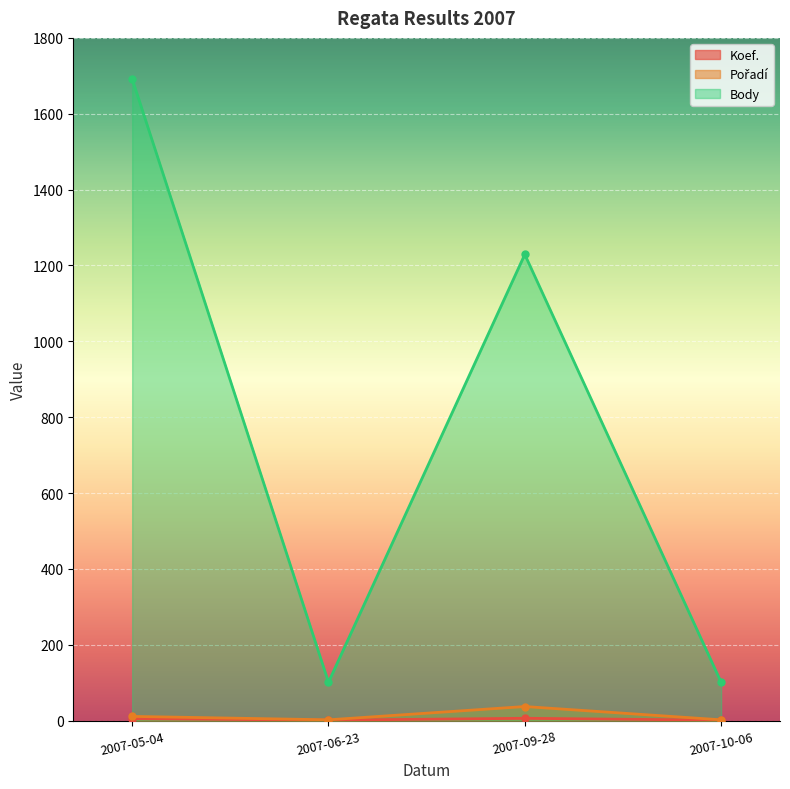

How many interior local peaks does the Pořadí series have?

1